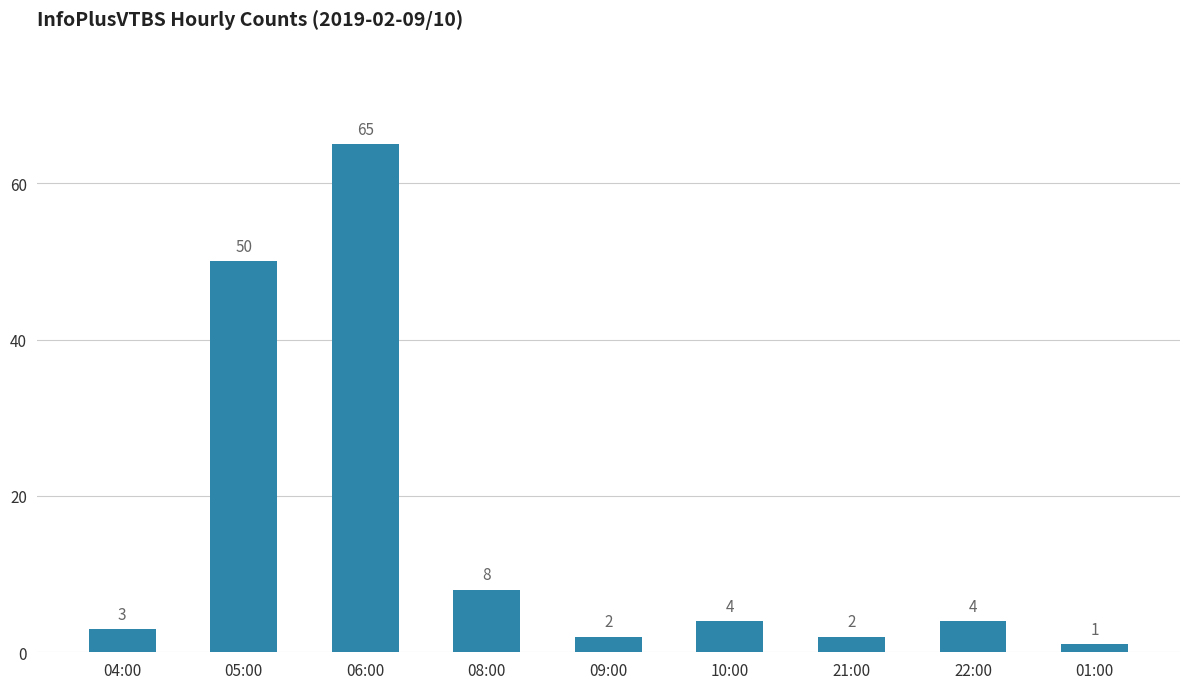

Reading left to right, extract all data points from this chart.

3	50	65	8	2	4	2	4	1